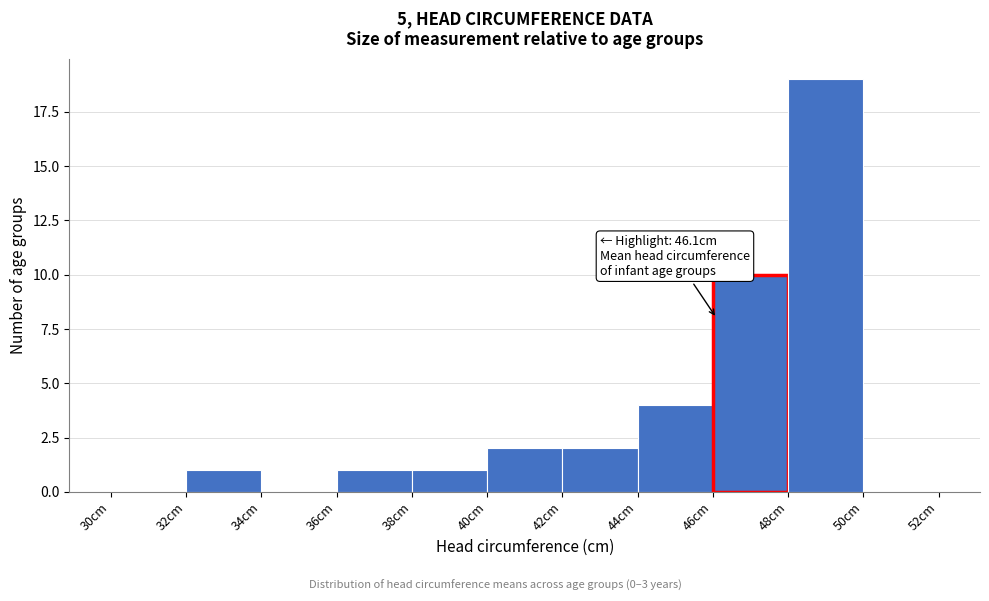

Which range on the x-axis has the tallest bar?

48 to 50